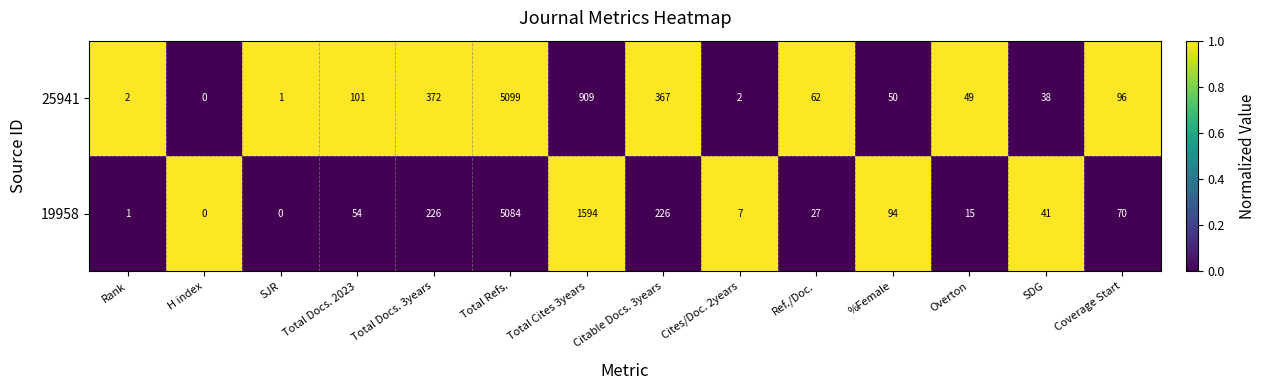

Which series has the widest spread of values?

25941